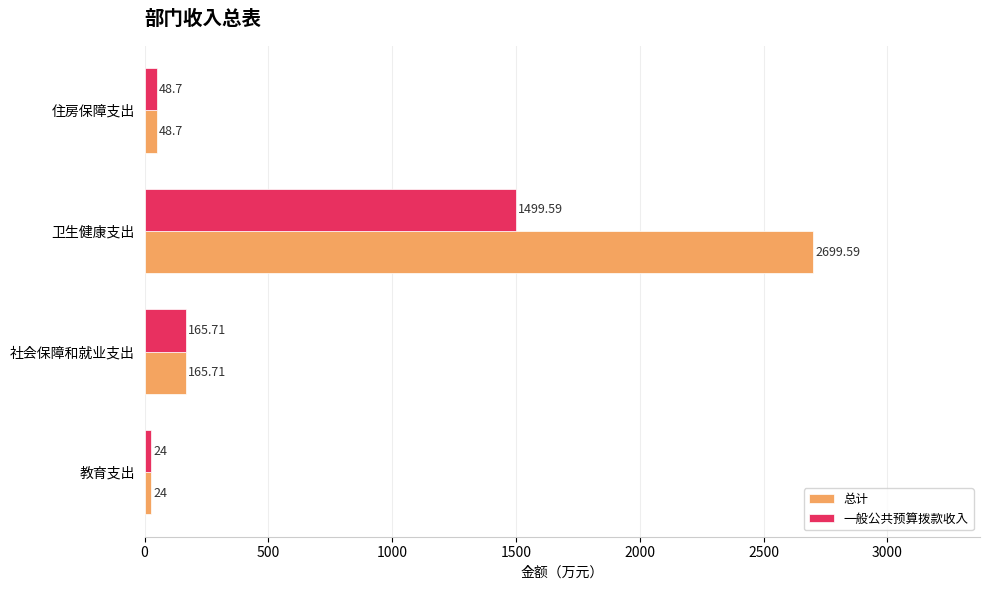

Where is 一般公共预算拨款收入 nearest to the value 761?

社会保障和就业支出